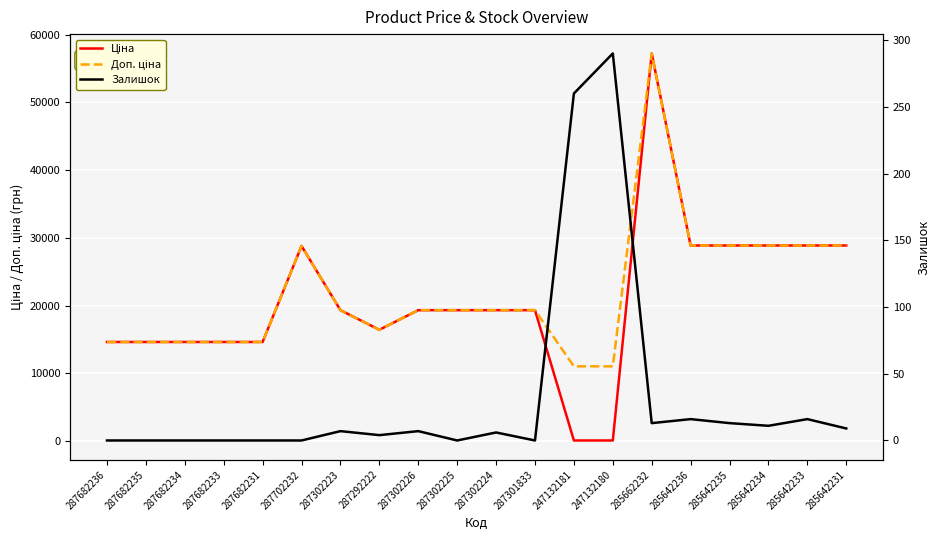

What is the difference between the highest and lowest values at 285642236?

28874.3